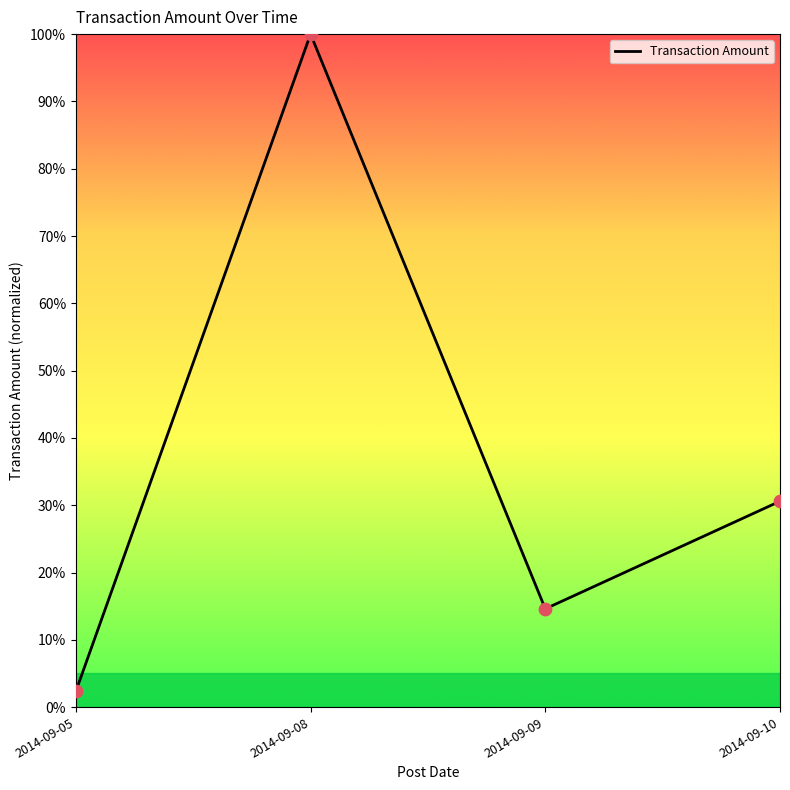

Between 2014-09-09 and 2014-09-05, which is larger?

2014-09-09